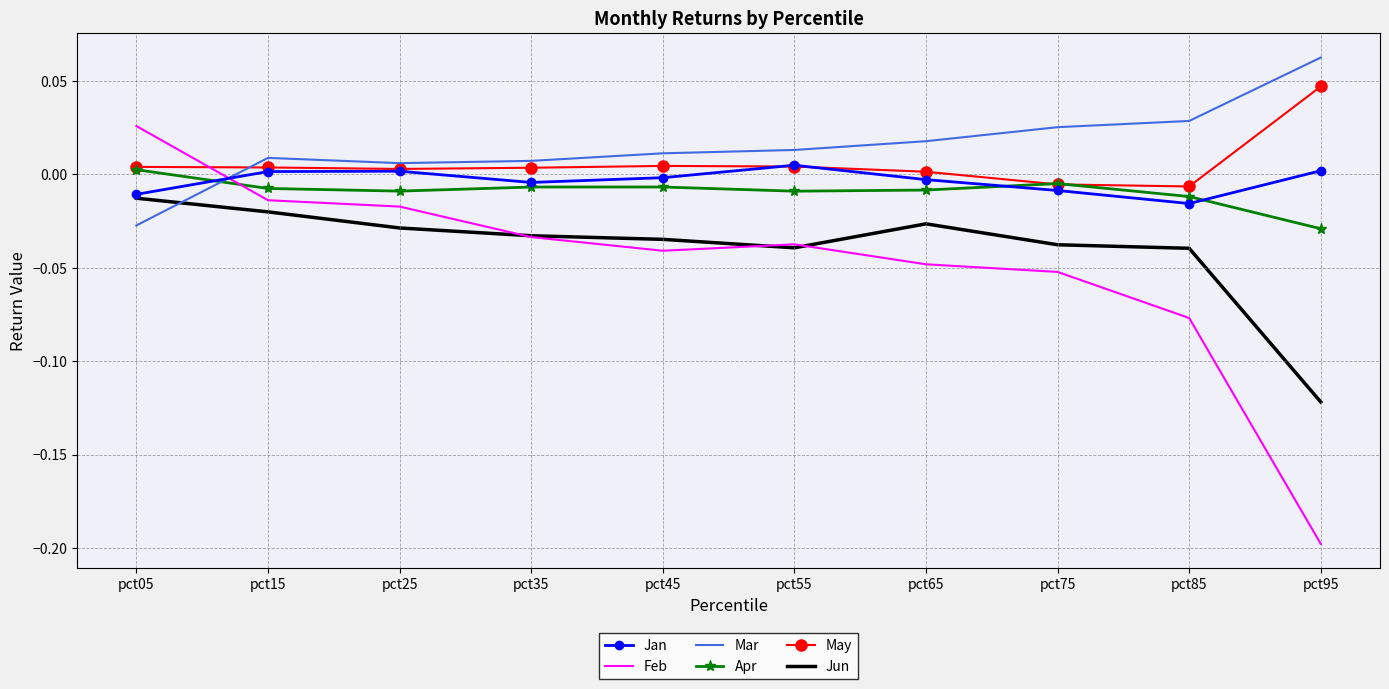

How many values in Jan are below zero?

6